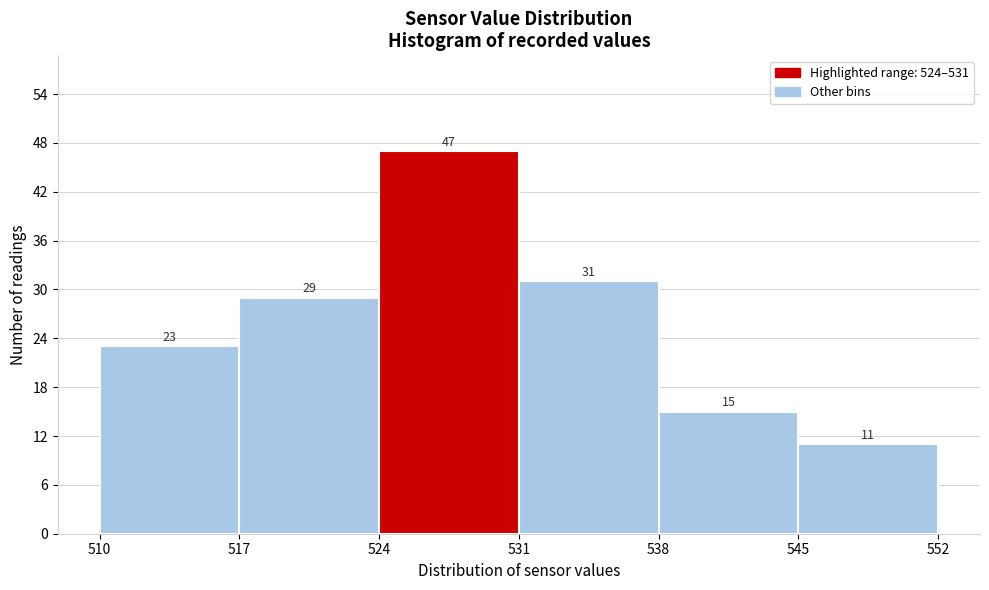

Reading left to right, list every bar in this chart as the range it spans on the x-axis followed by its height.

510 to 517: 23
517 to 524: 29
524 to 531: 47
531 to 538: 31
538 to 545: 15
545 to 552: 11